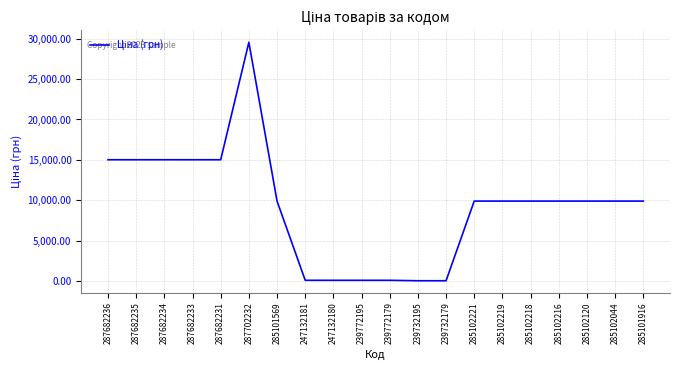

At which category does the chart reach its peak across all series?

287702232